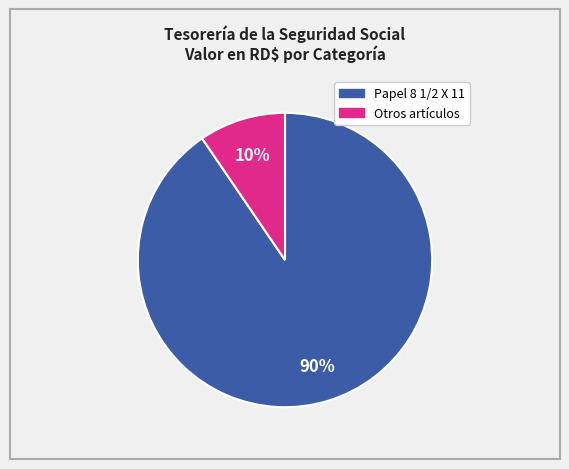

To the nearest percent, what is the average slice percentage?

50%